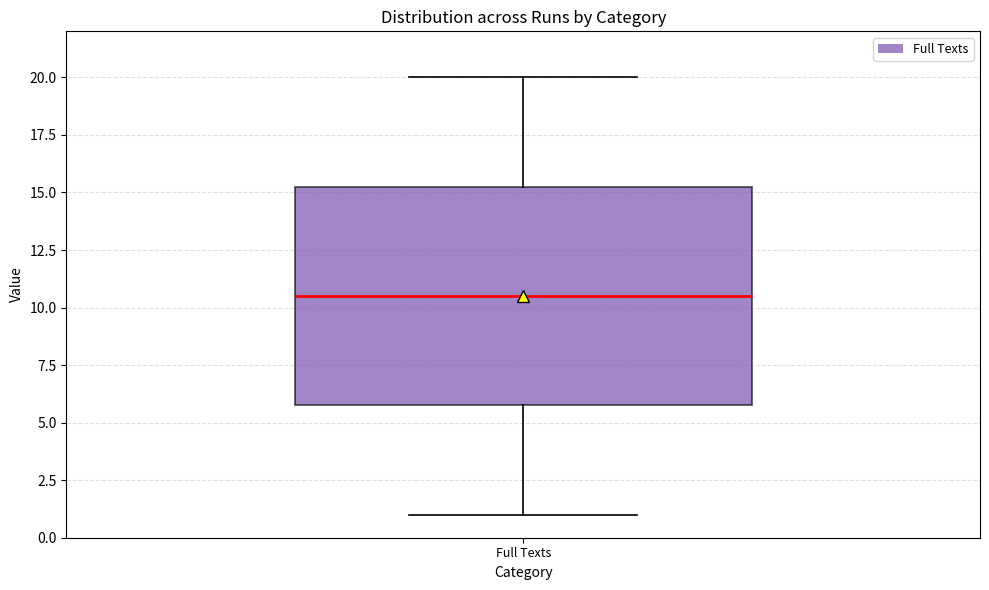

Where does the upper whisker of the box for Full Texts end on the y-axis? The values are not printed on the chart, so give them approximately, as read against the axis.

20.0